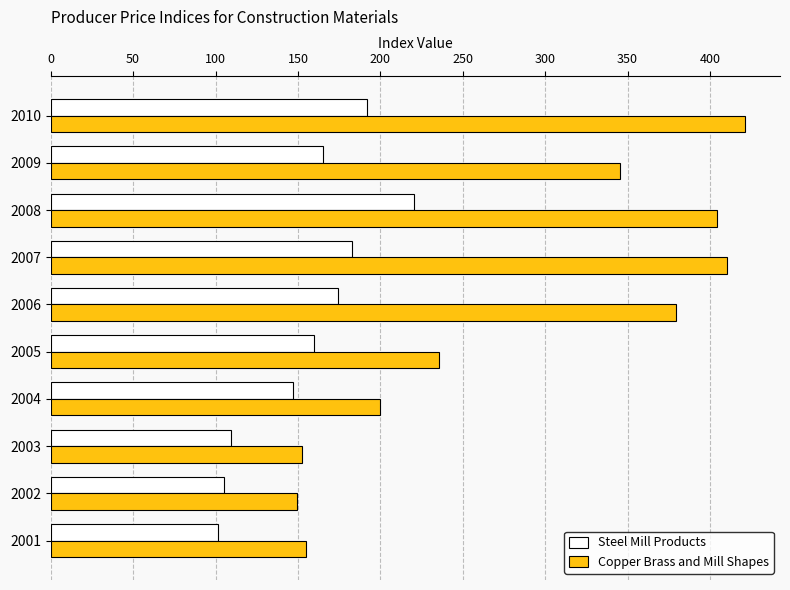

What is the average value of the Copper Brass and Mill Shapes series?

285.4